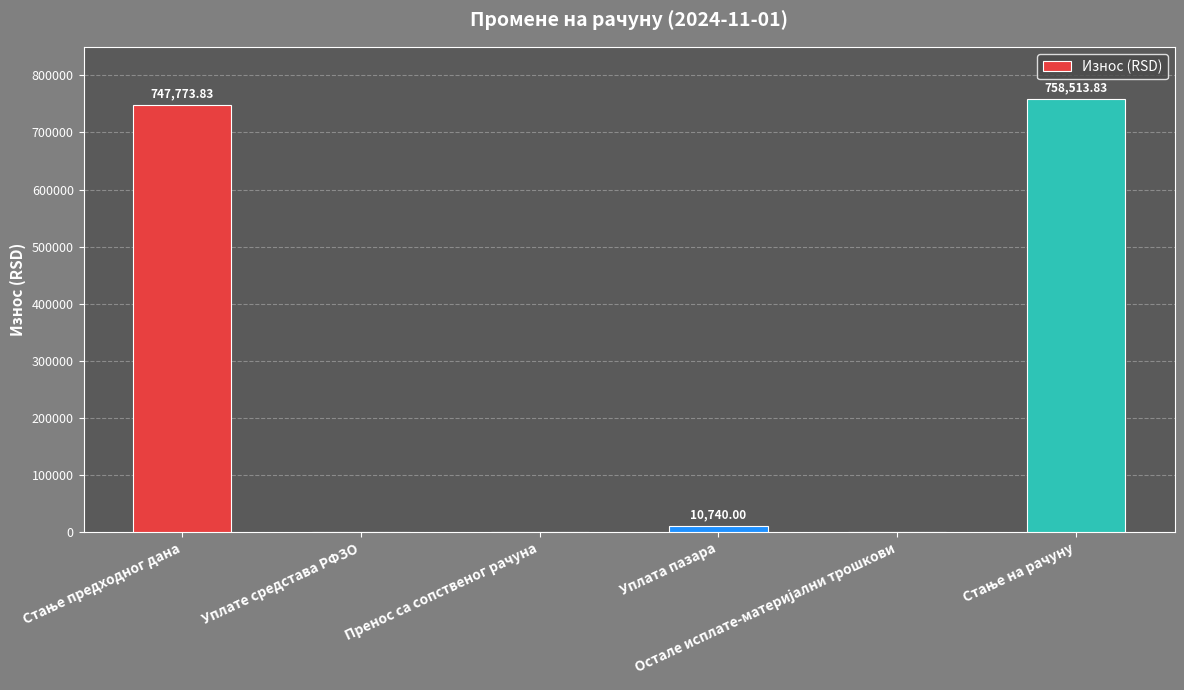

Are the bars horizontal?

No